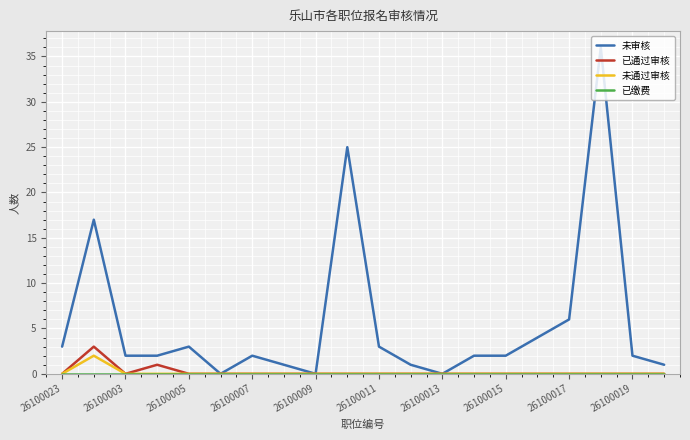

Which series has the widest spread of values?

未审核